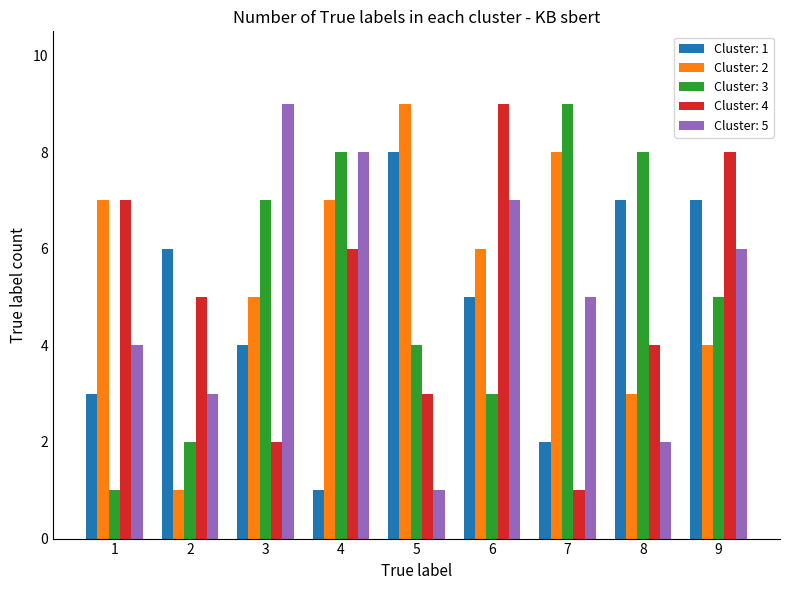

Rank the series at 2 from highest to lowest value.

Cluster: 1, Cluster: 4, Cluster: 5, Cluster: 3, Cluster: 2